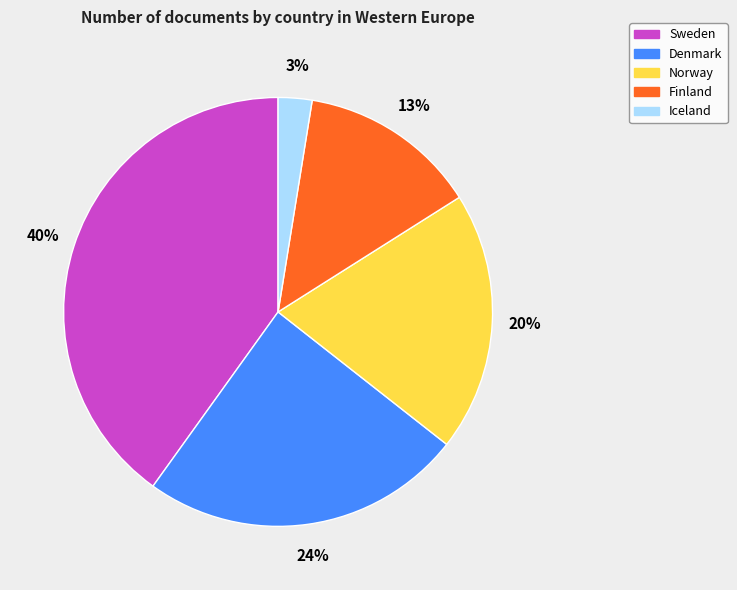

The Norway slice represents 20% of the pie. True or false?

True